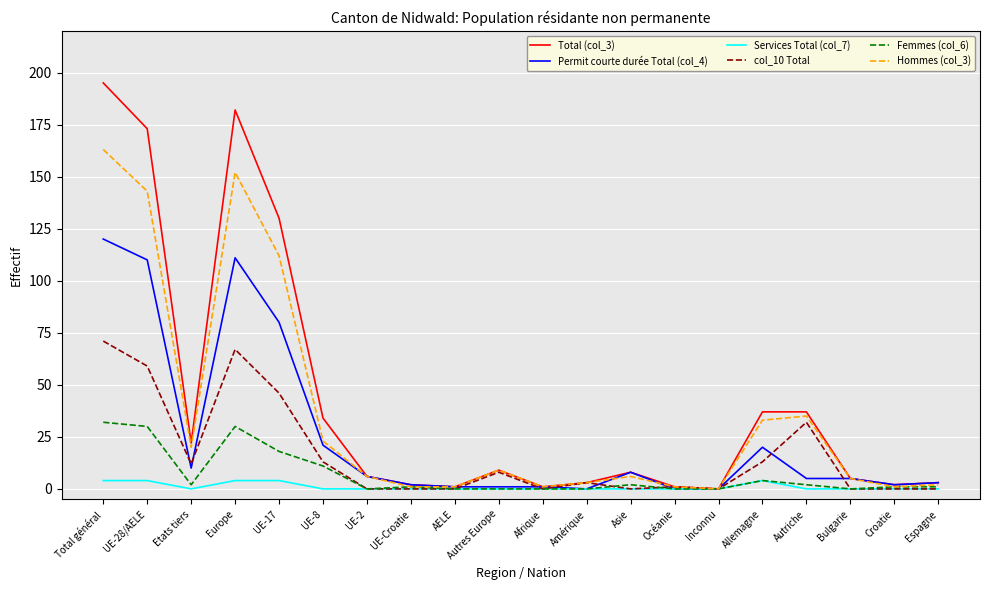

How many lines are shown in the chart?

6